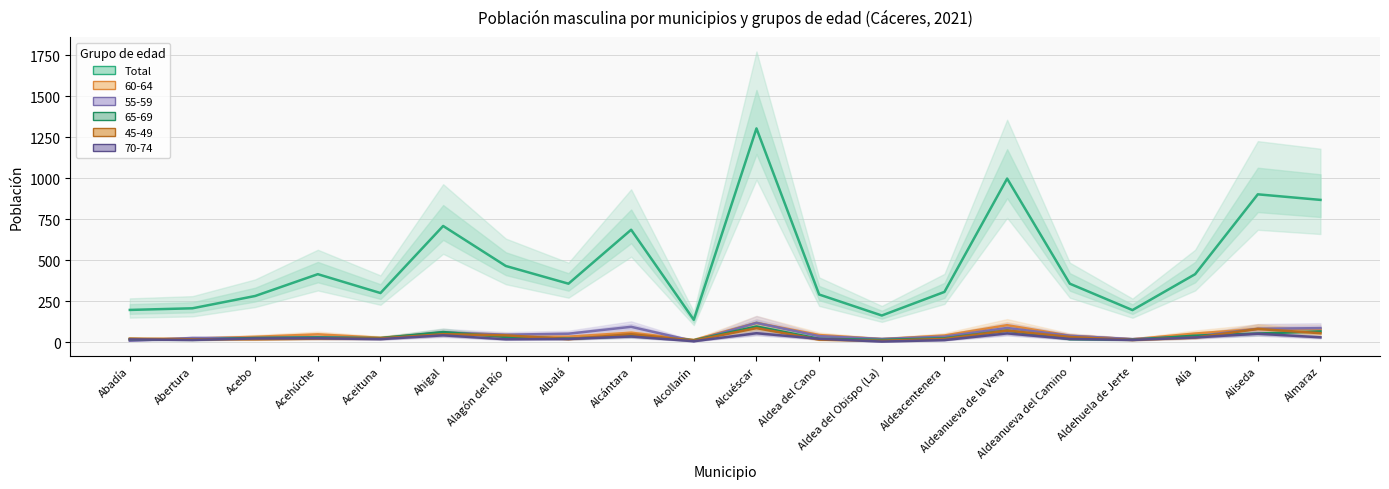

Rank the categories by value from highest to lowest.

Alcuéscar, Aldeanueva de la Vera, Aliseda, Almaraz, Ahigal, Alcántara, Alagón del Río, Acehúche, Alía, Albalá, Aldeanueva del Camino, Aldeacentenera, Aceituna, Aldea del Cano, Acebo, Abertura, Abadía, Aldehuela de Jerte, Aldea del Obispo (La), Alcollarín